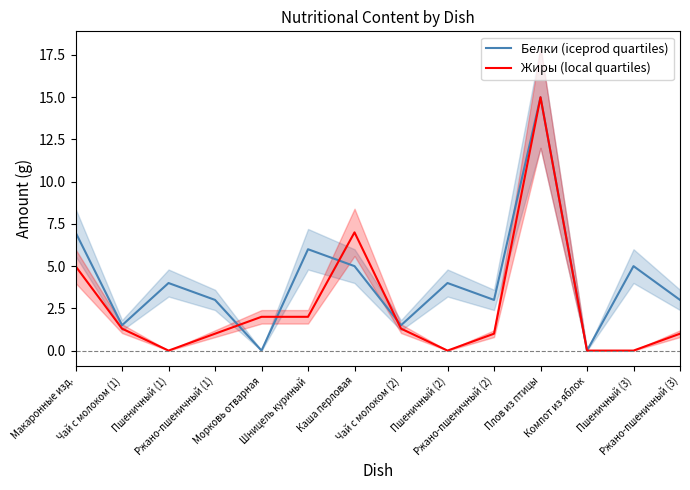

At Шницель куриный, list the series in order from smallest to largest.

Жиры (local quartiles), Белки (iceprod quartiles)